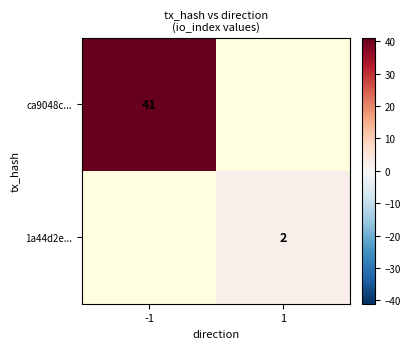

The 1a44d2e... series shows 3 at 1. True or false?

False